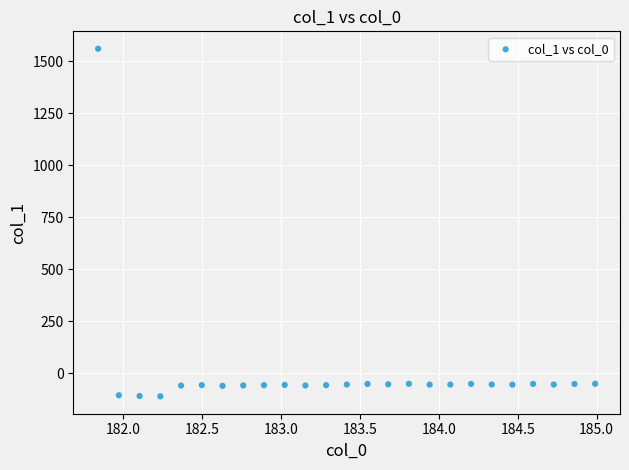

What is the range of Y values (max minus min)?

1671.4